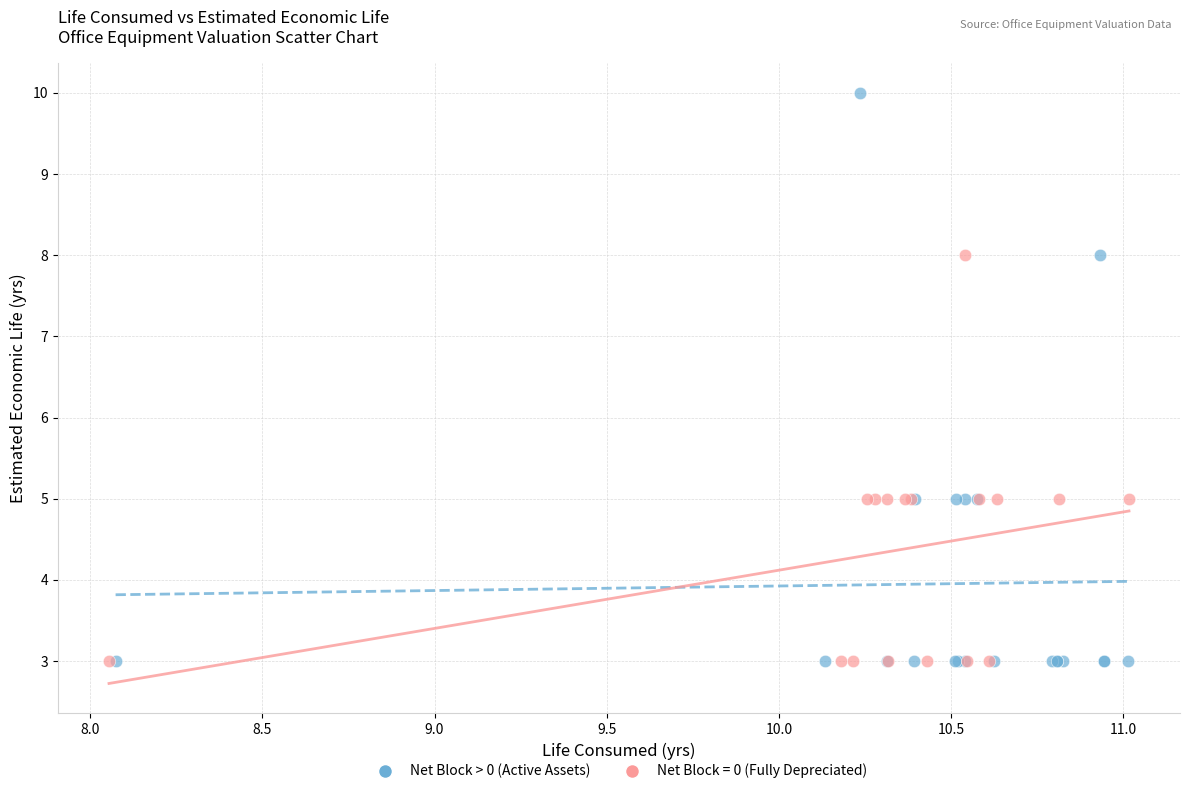

Which series reaches the maximum Y coordinate?

Net Block > 0 (Active Assets)